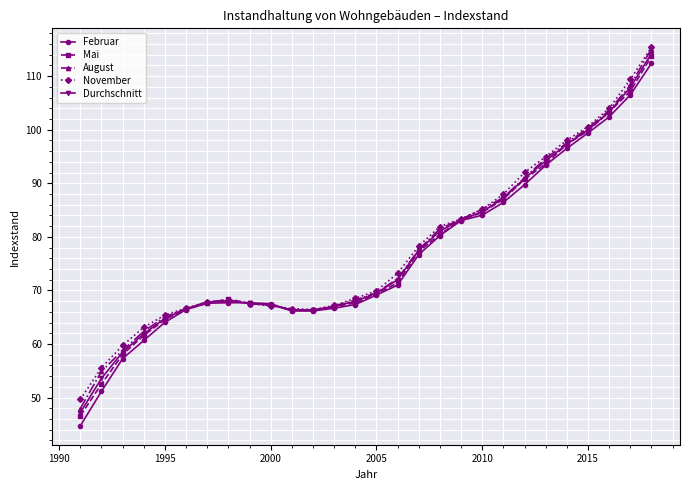

What is the value of the August point at the 20th from the left?

85.2